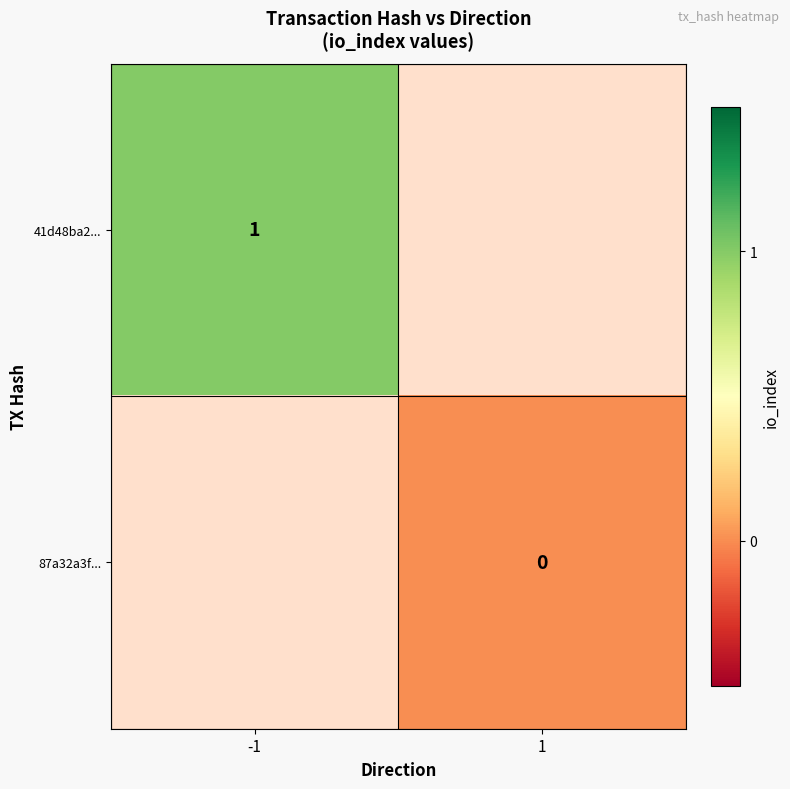

The value of 41d48ba2... at -1 is 2. True or false?

False